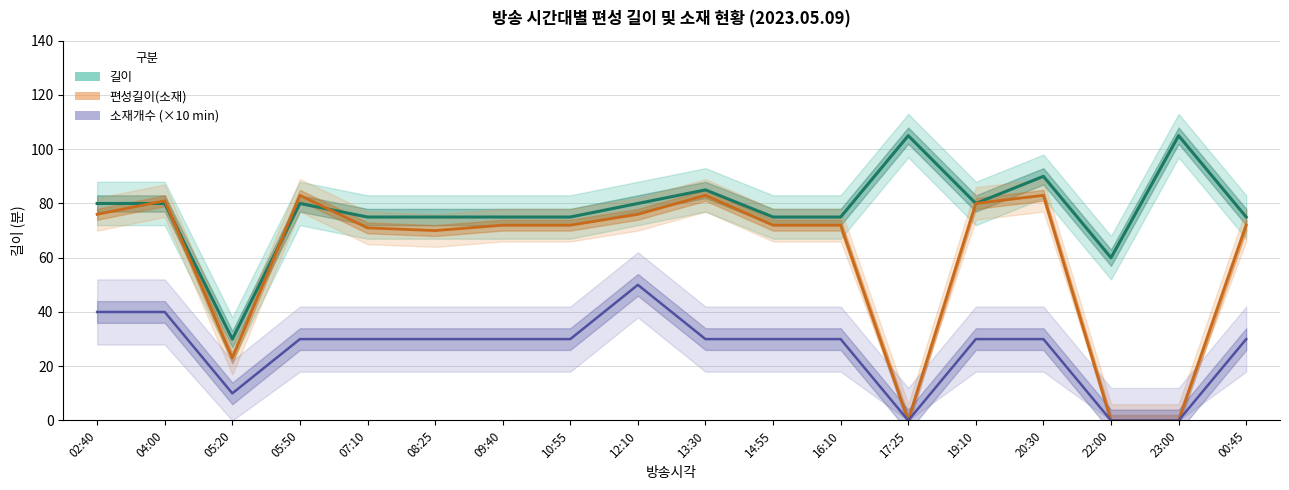

The value of 편성길이(소재) at 22:00 is 35. True or false?

False